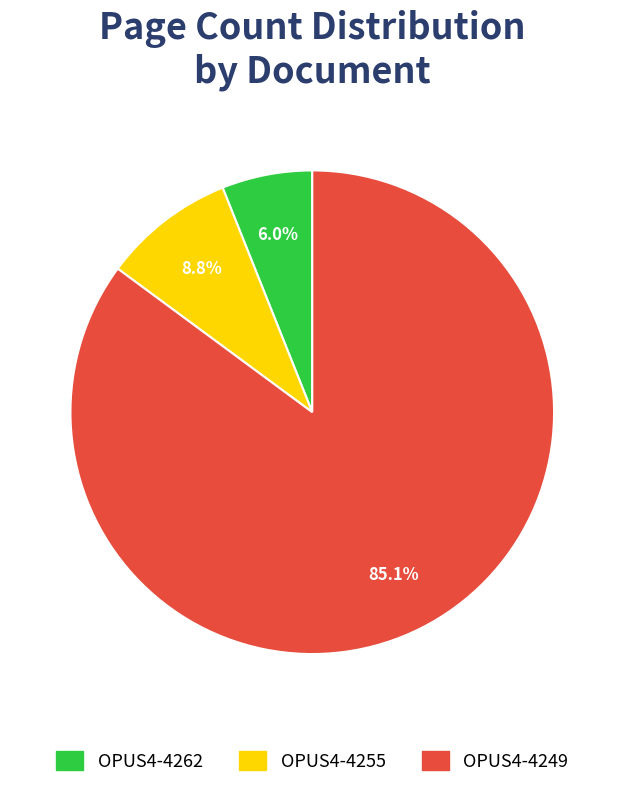

Which slice is the largest?

OPUS4-4249